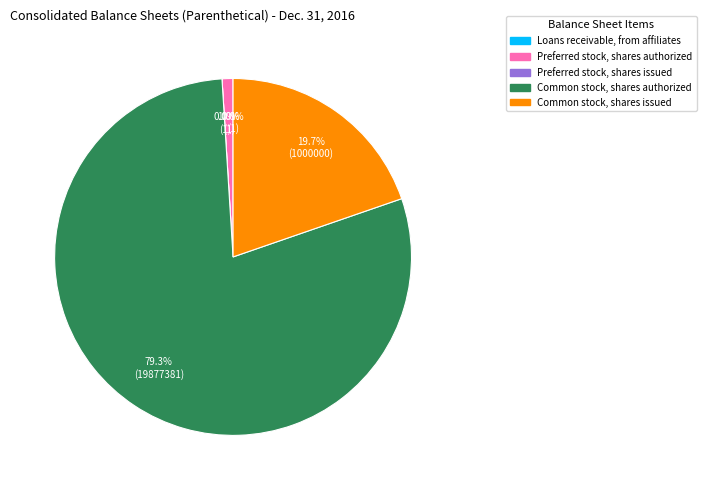

To the nearest percent, what is the difference between the largest and smallest slice percentages?

79%